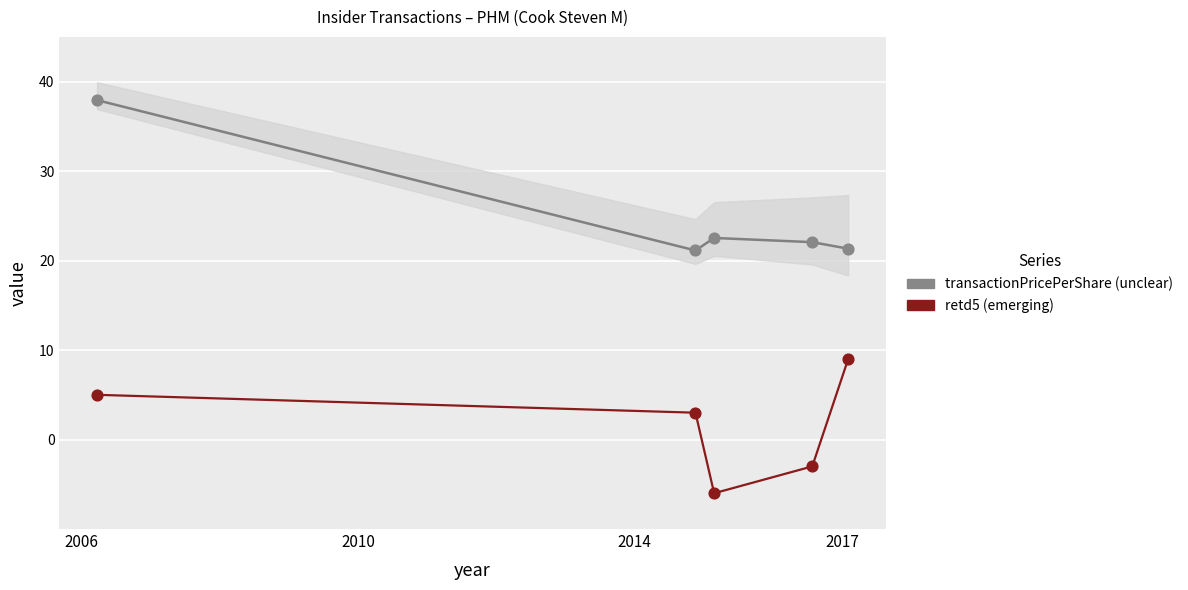

Across all data points, what is the average Y value?

13.3